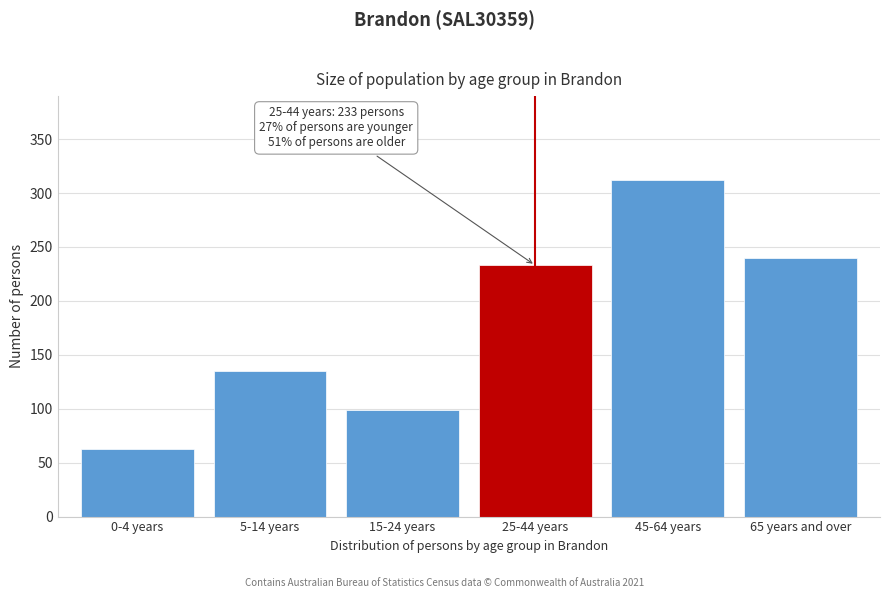

Reading left to right, transcribe all the data shown in this chart.

63	135	99	233	312	240